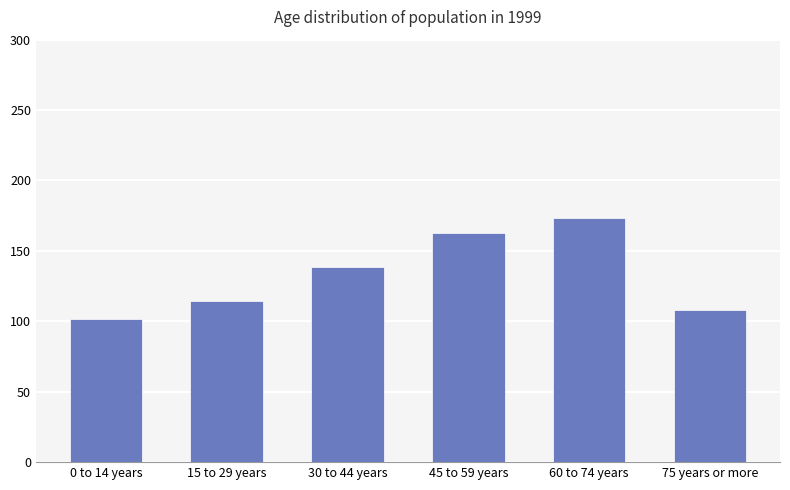

Rank the categories by value from lowest to highest.

0 to 14 years, 75 years or more, 15 to 29 years, 30 to 44 years, 45 to 59 years, 60 to 74 years